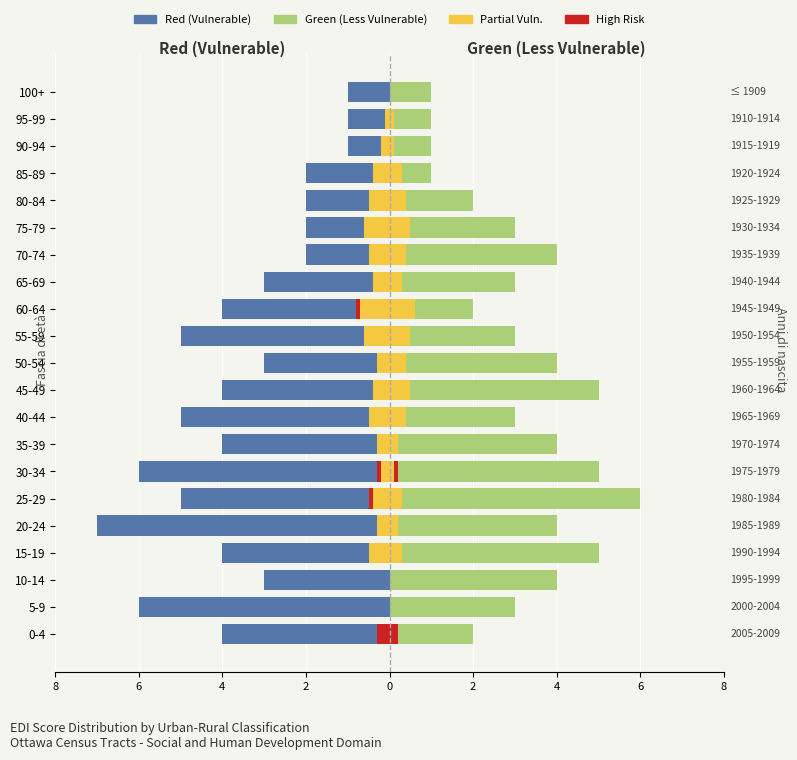

What is the minimum value for Red (Vulnerable)?

-7.0